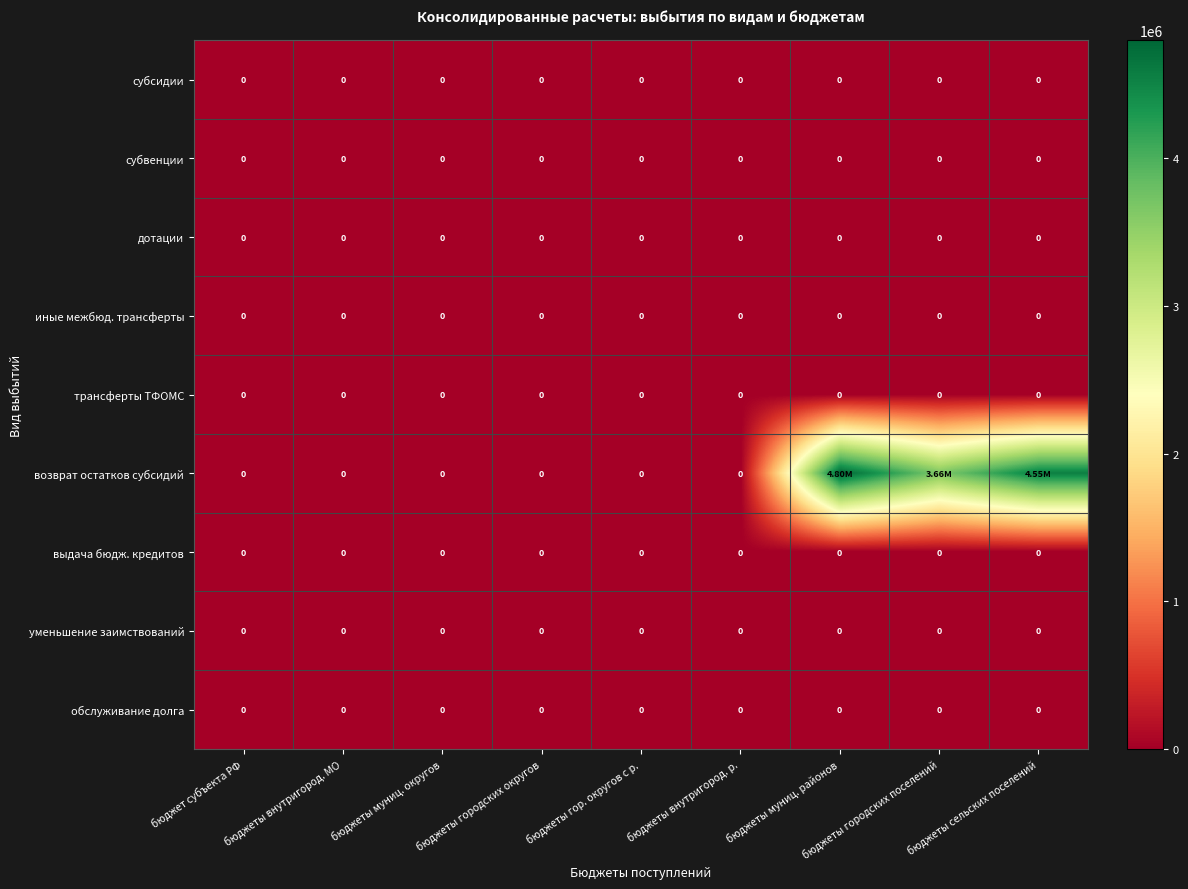

The иные межбюд. трансферты series shows 0.0 at бюджеты сельских поселений. True or false?

True